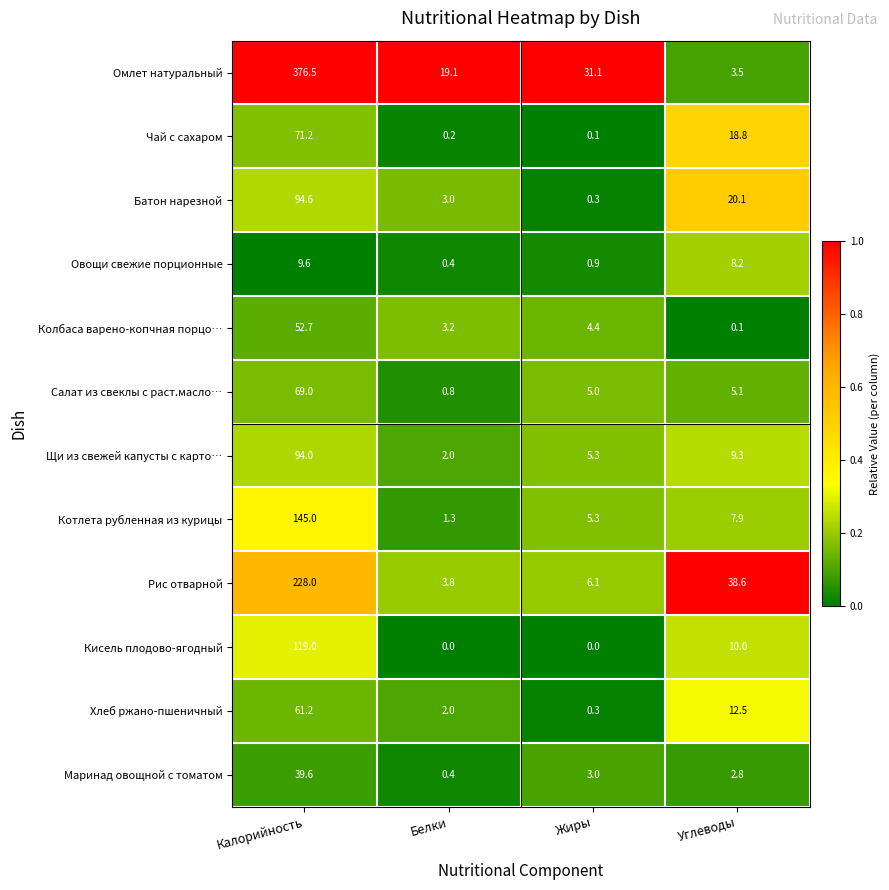

What is the sum of all Чай с сахаром values?

90.3